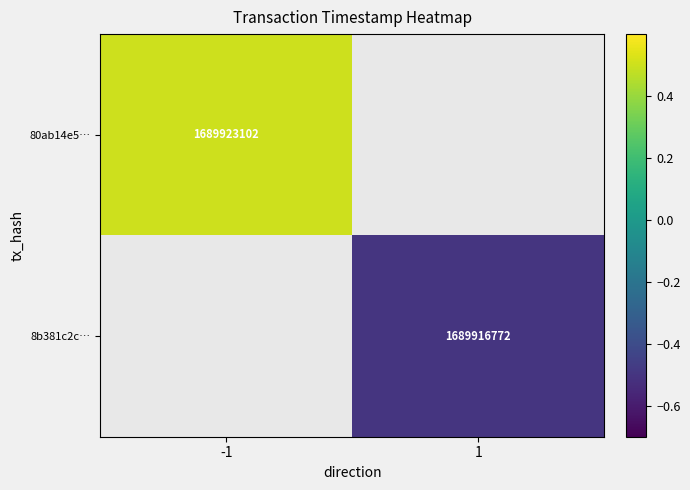

Which category has the highest value across all series?

-1